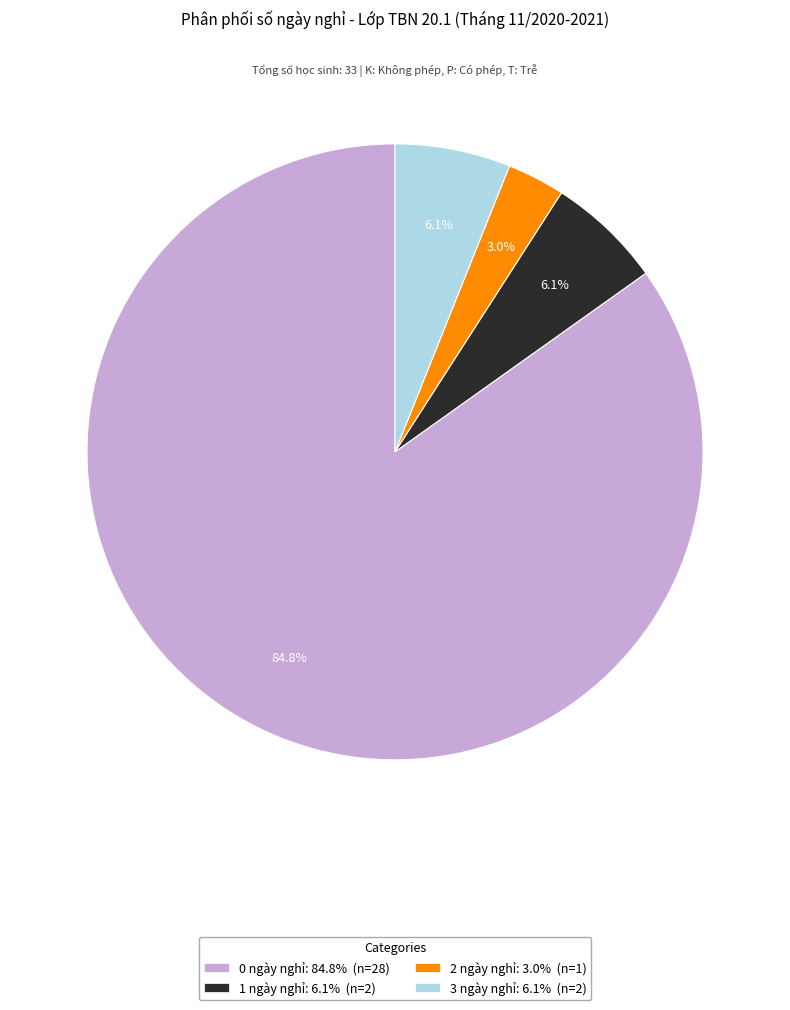

Is there a majority slice in this chart?

Yes